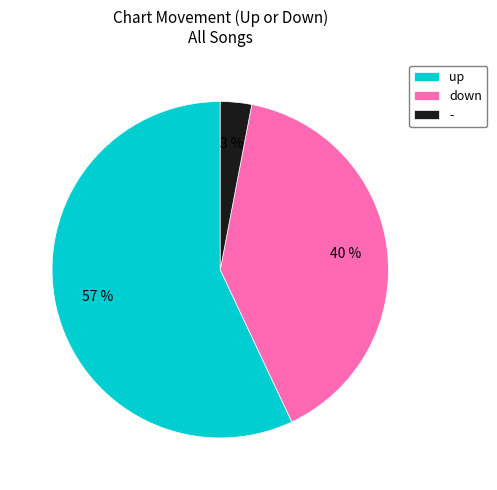

Does any single category account for the majority?

Yes